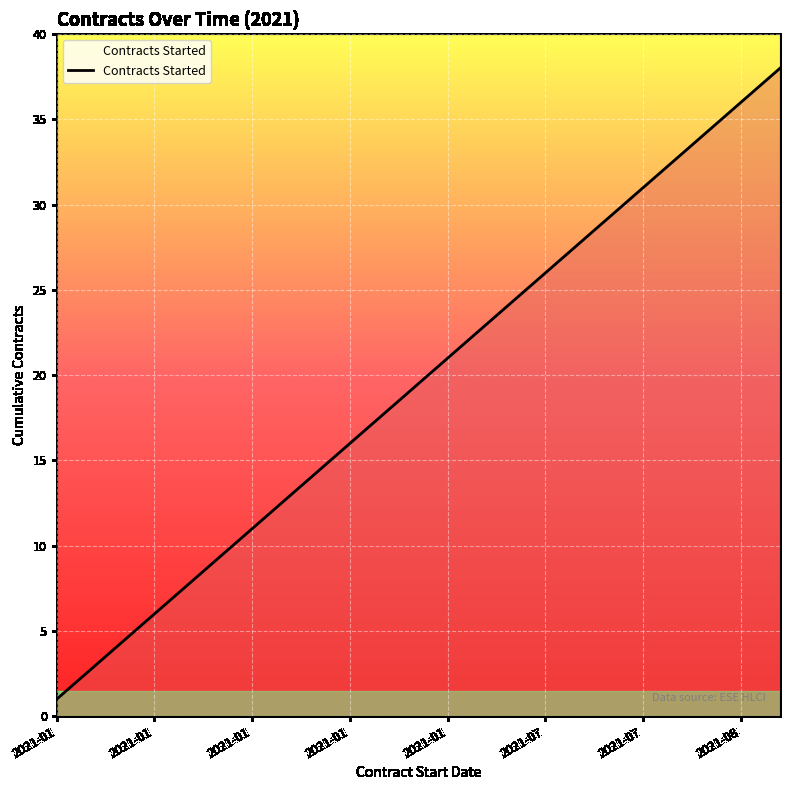

What is the difference between the maximum and minimum values?

37